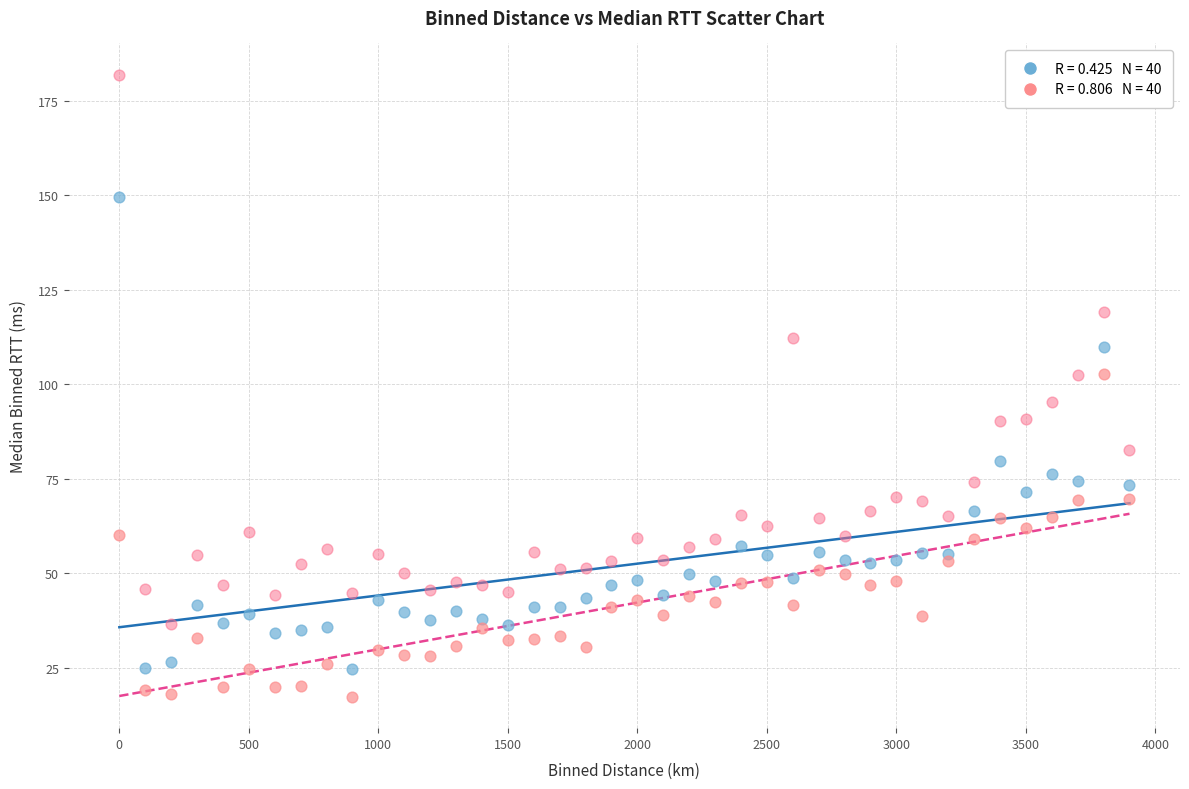

Across all data points, what is the range of X values (max minus min)?

3900.0